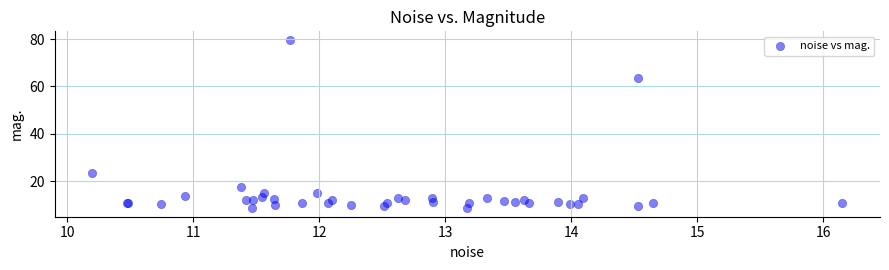

What Y value in the scatter plot is closest to 44?

63.4